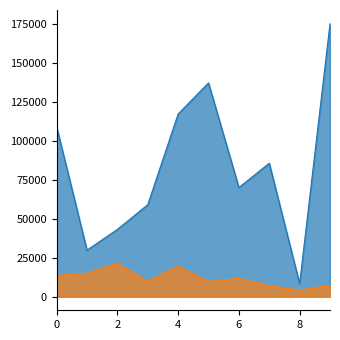

List the series in order of their peak value, lowest first.

Цена, руб. без НДС, Сумма, руб. без НДС